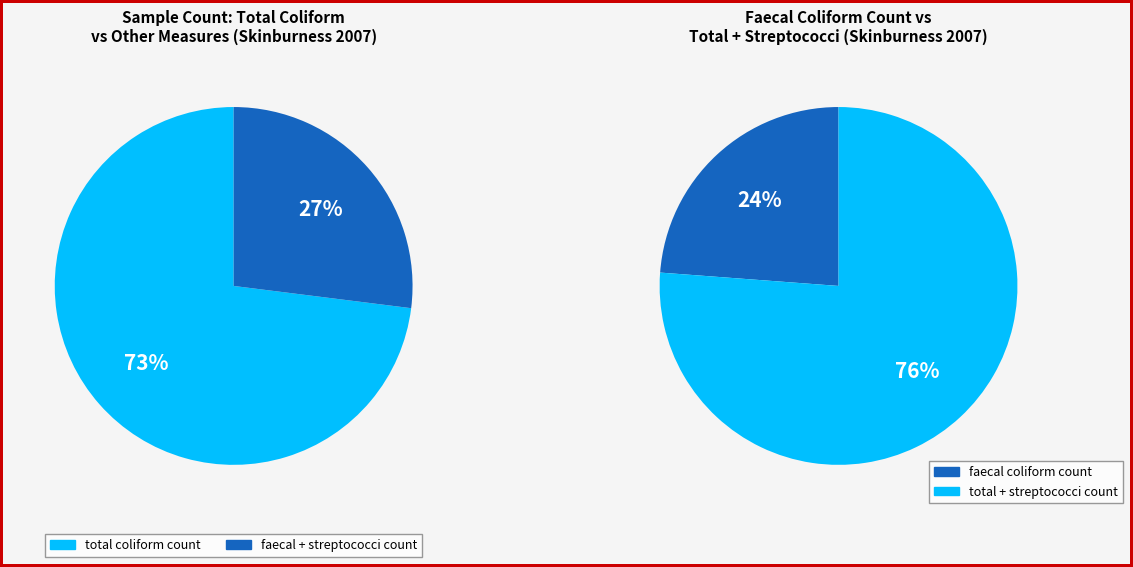

Does total coliform count represent more than half of the total?

Yes